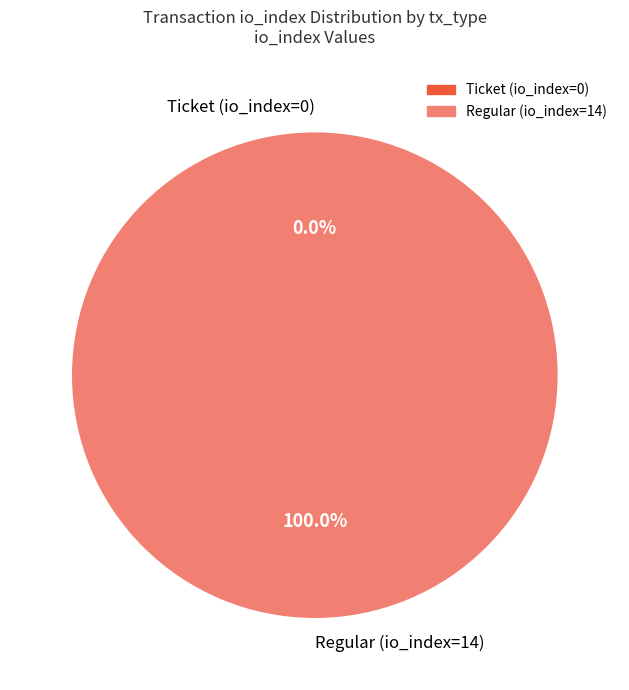

Does any single category account for the majority?

Yes